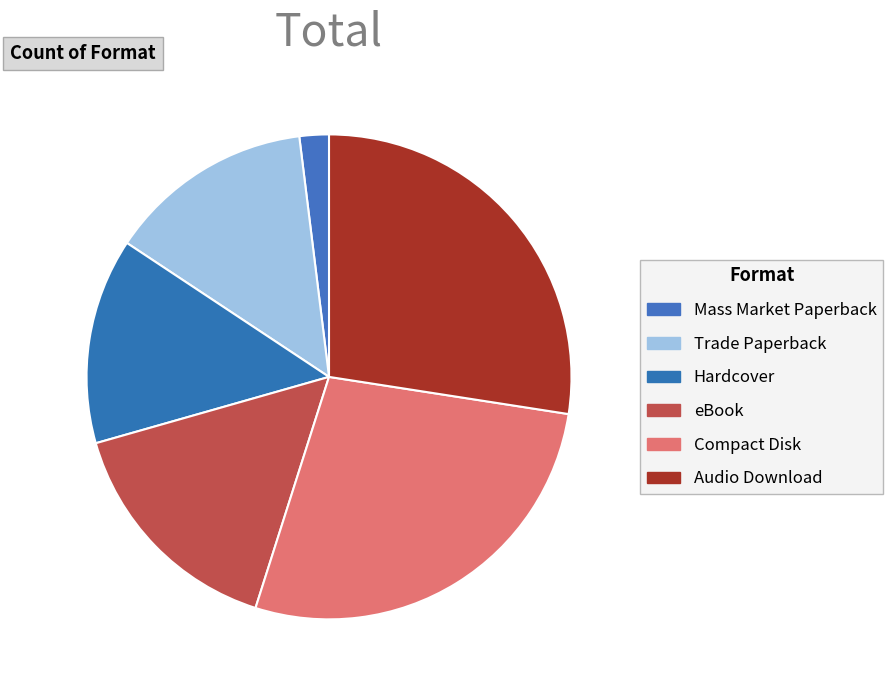

To the nearest percent, what is the average slice percentage?

17%